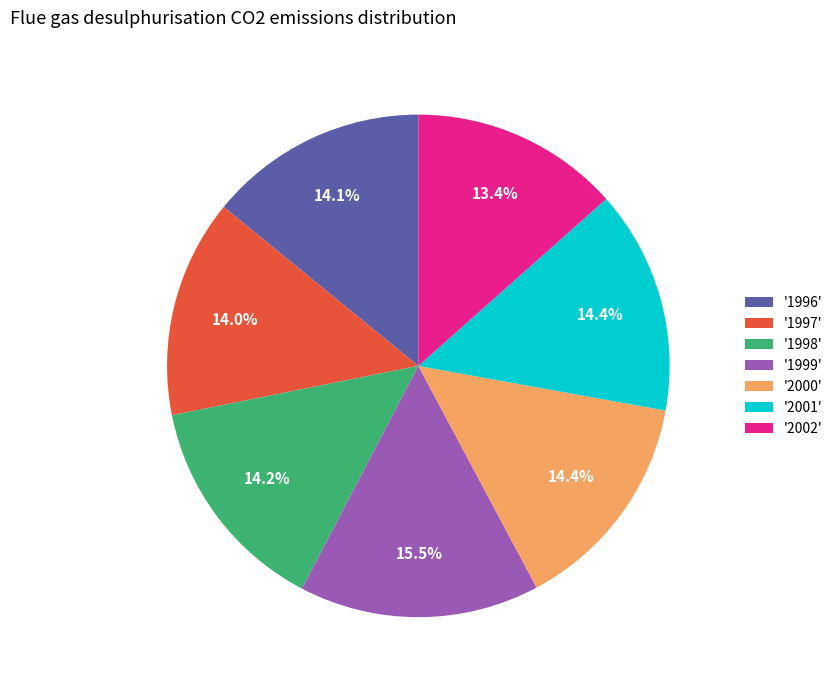

Is the sum of '1996' and '1999' greater than half?

No